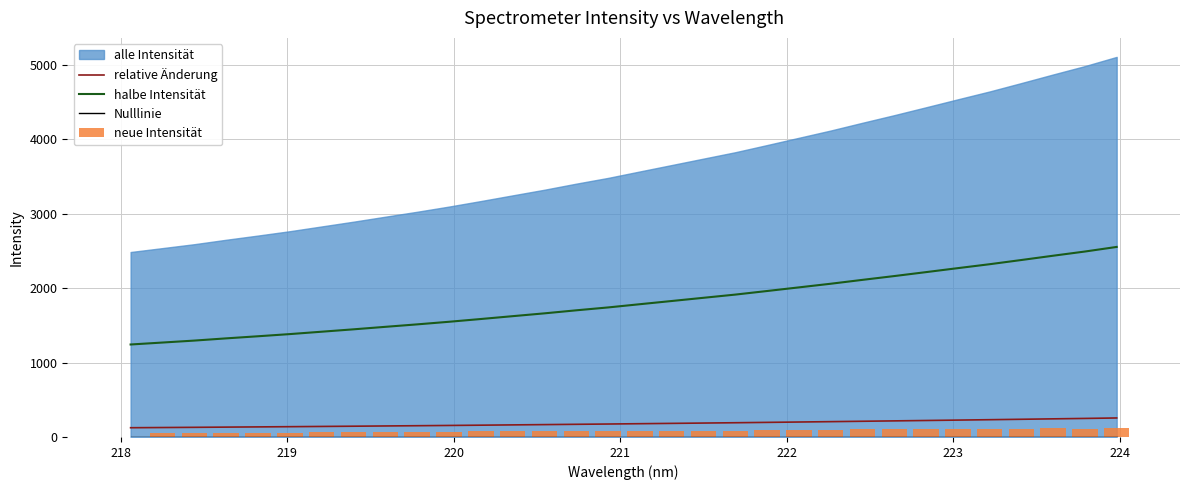

At how many categories does at least one series exceed 204?

32